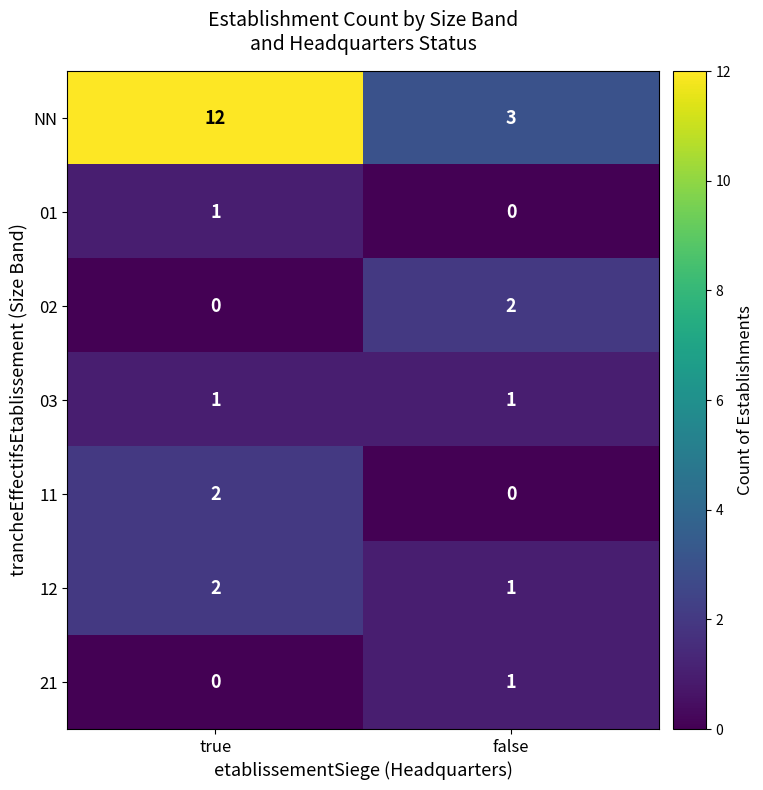

Reading left to right, extract all data points from this chart.

NN: 12	3
01: 1	0
02: 0	2
03: 1	1
11: 2	0
12: 2	1
21: 0	1